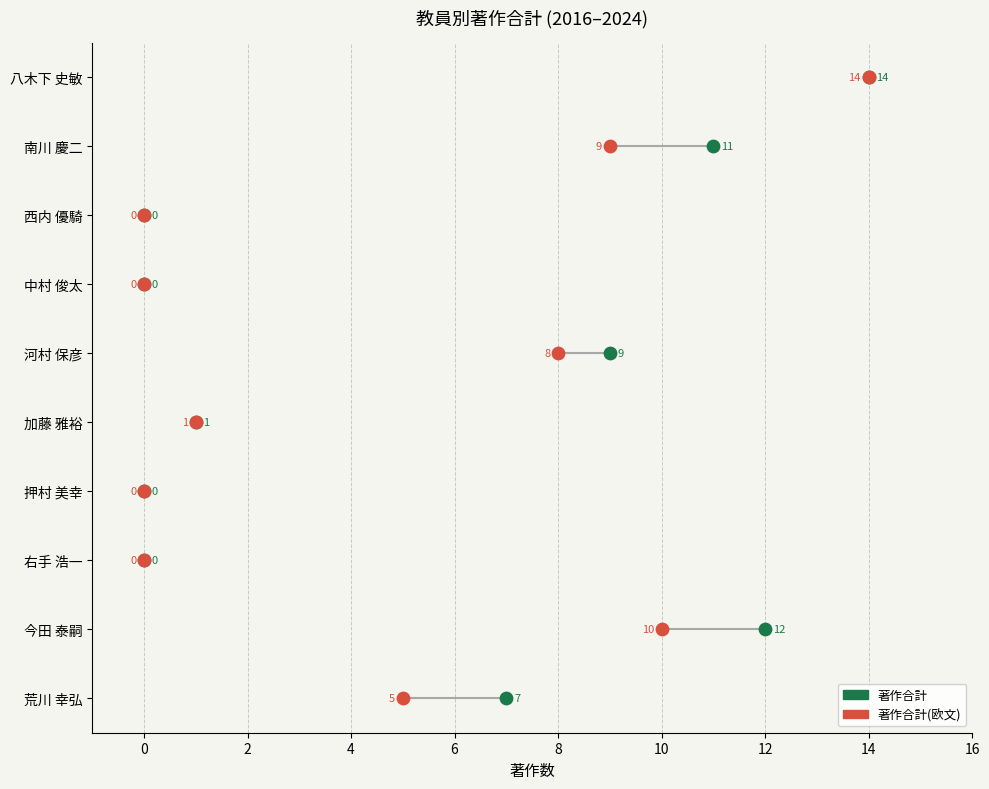

Which series has the largest Y range (max minus min)?

著作合計